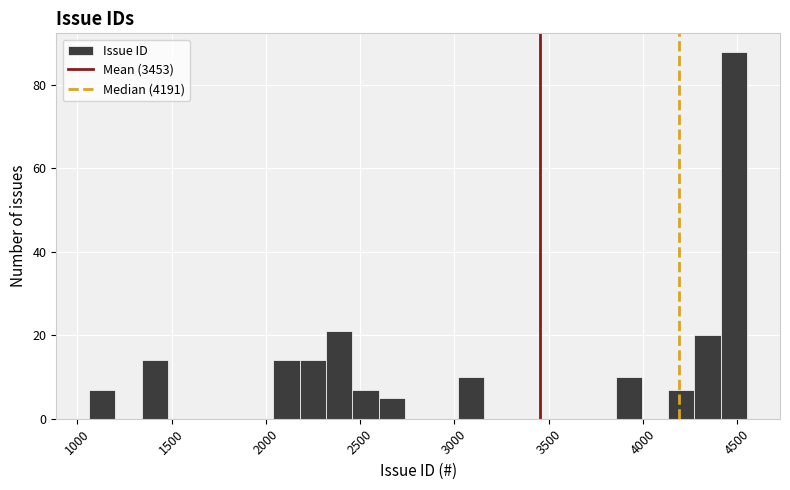

Read against the x-axis, roughly where is the centre of the tallest bar?

4500